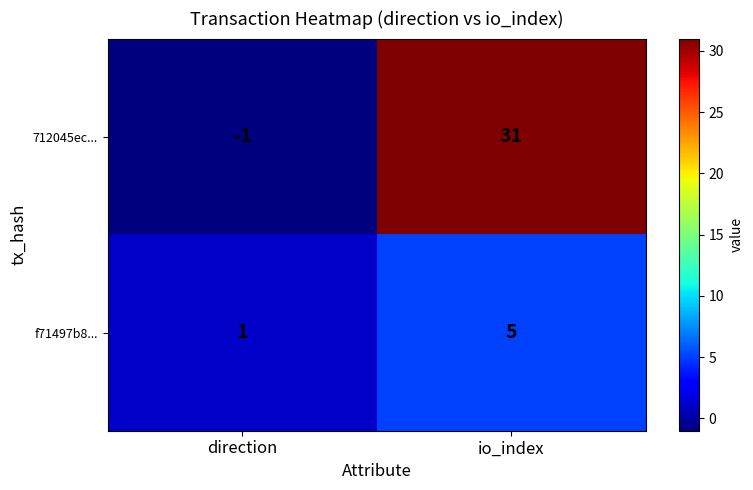

Which series changed the most between direction and io_index?

712045ec...